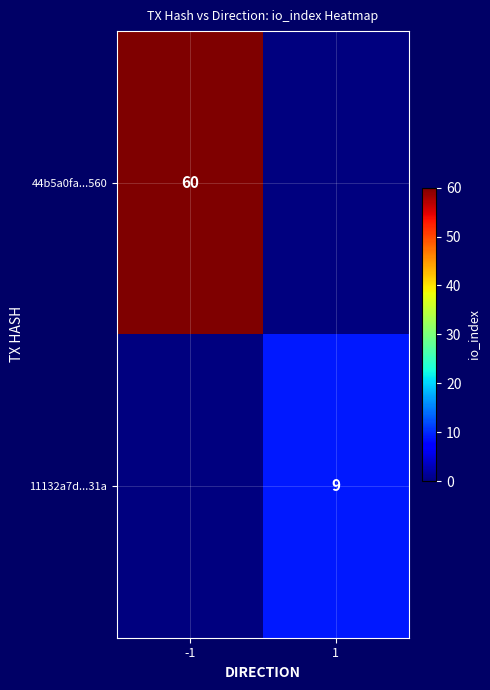

The 44b5a0fa...560 series shows 60 at -1. True or false?

True